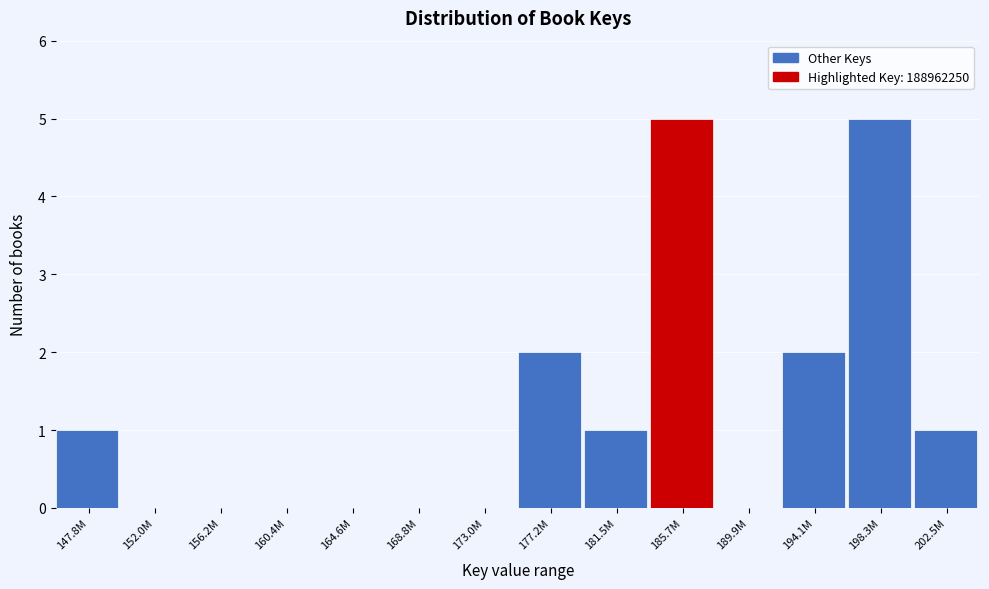

Reading left to right, list all the values displayed in this chart.

147.8M=1	152.0M=0	156.2M=0	160.4M=0	164.6M=0	168.8M=0	173.0M=0	177.2M=2	181.5M=1	185.7M=5	189.9M=0	194.1M=2	198.3M=5	202.5M=1